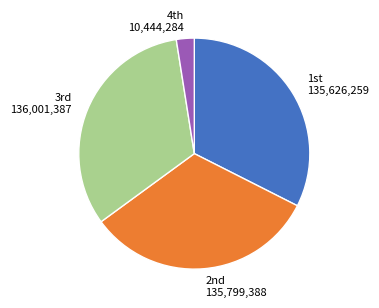

Which slice is the smallest?

4th